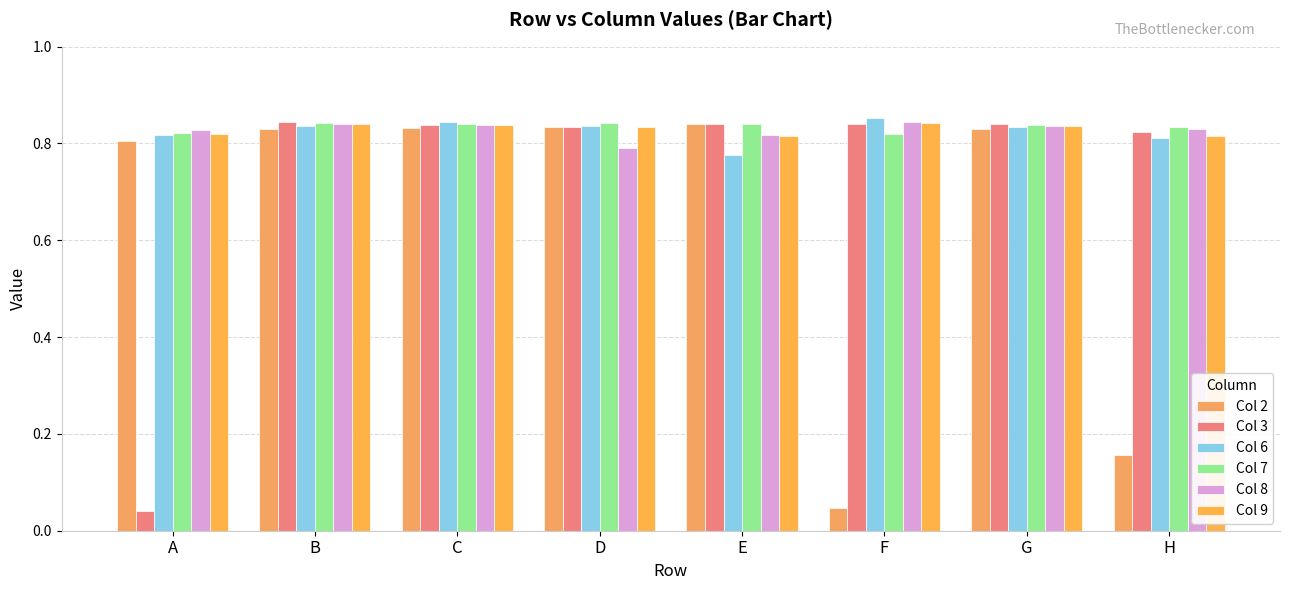

What are all the series names shown in the legend?

Col 2, Col 3, Col 6, Col 7, Col 8, Col 9